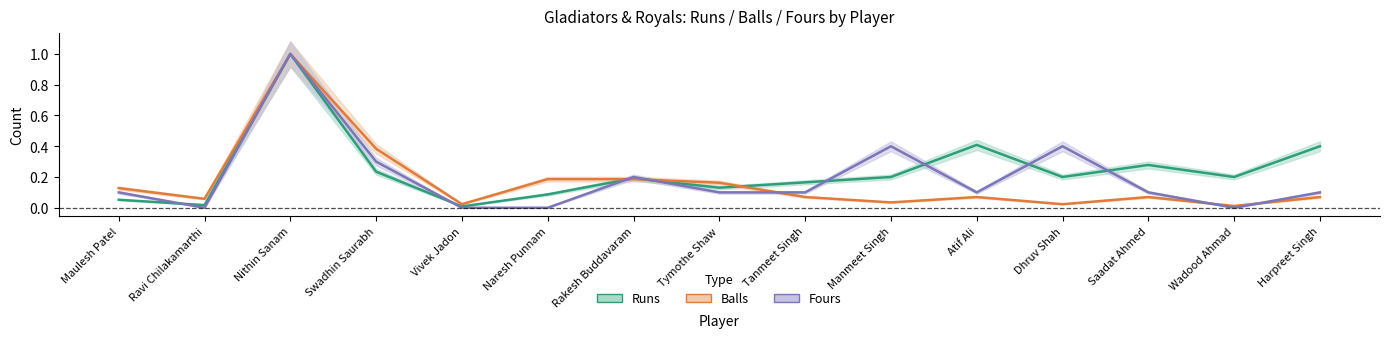

True or false: Balls has a value of 0.1 at Tanmeet Singh.

True